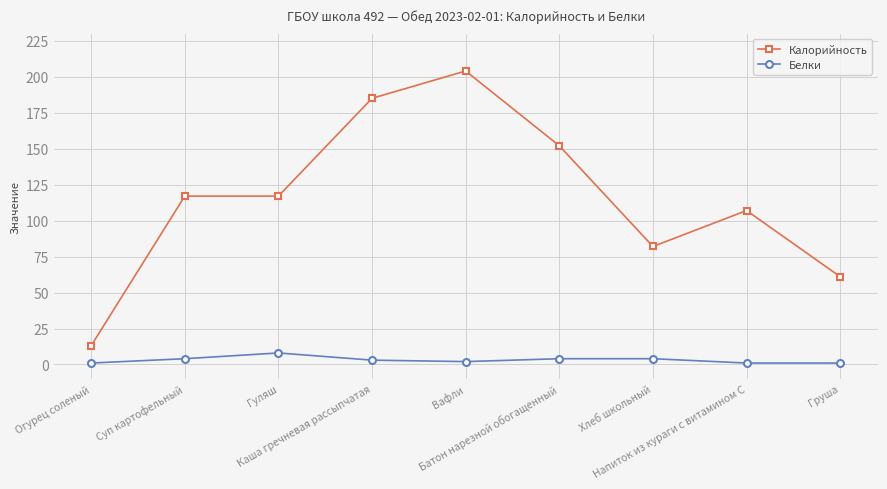

Rank the series by their average value, from highest to lowest.

Калорийность, Белки